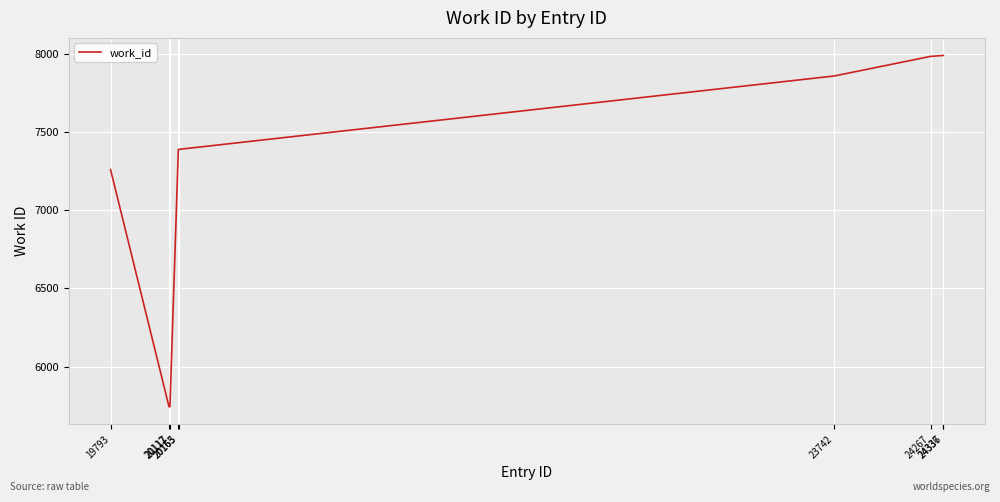

What is the smallest value displayed?

5744